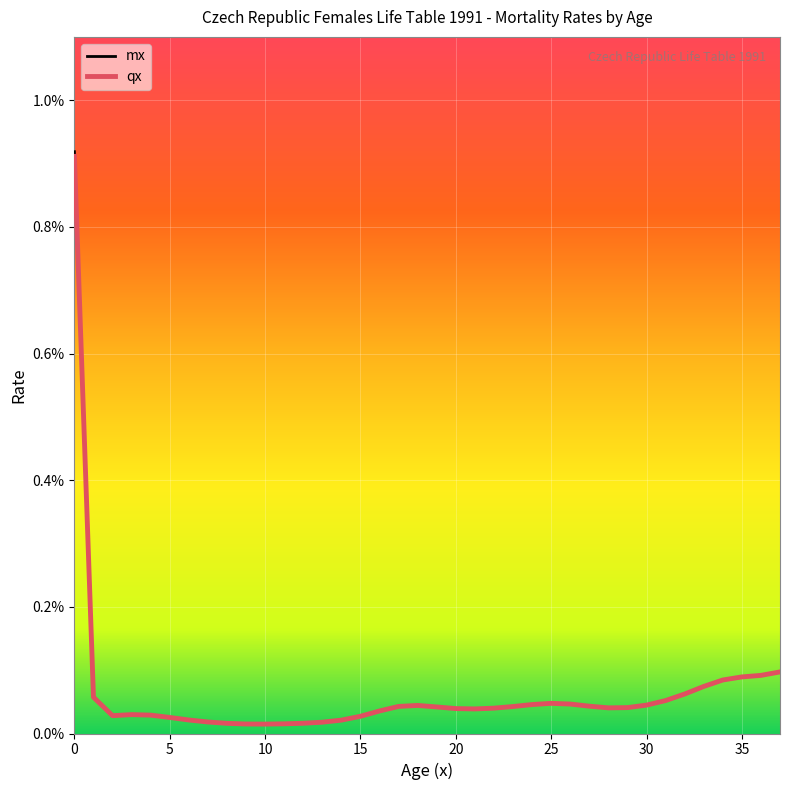

At which label is qx closest to 0?

10